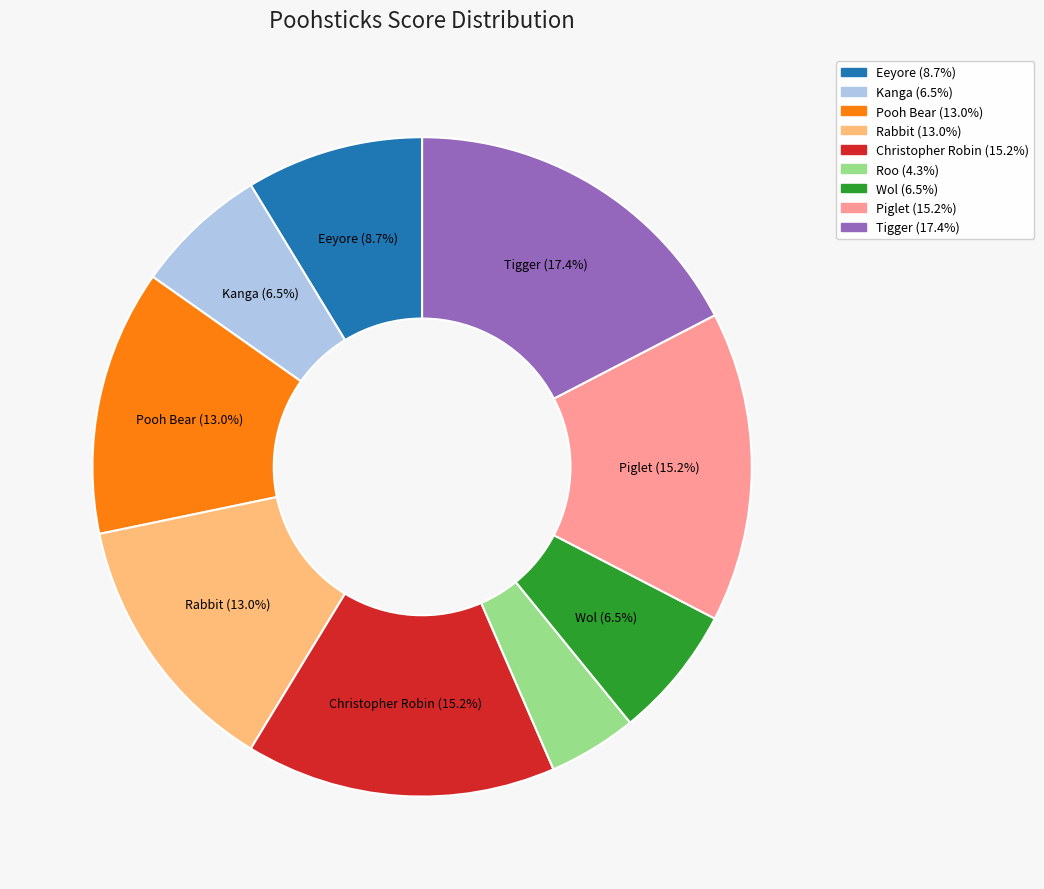

How many slices are in this pie chart?

9